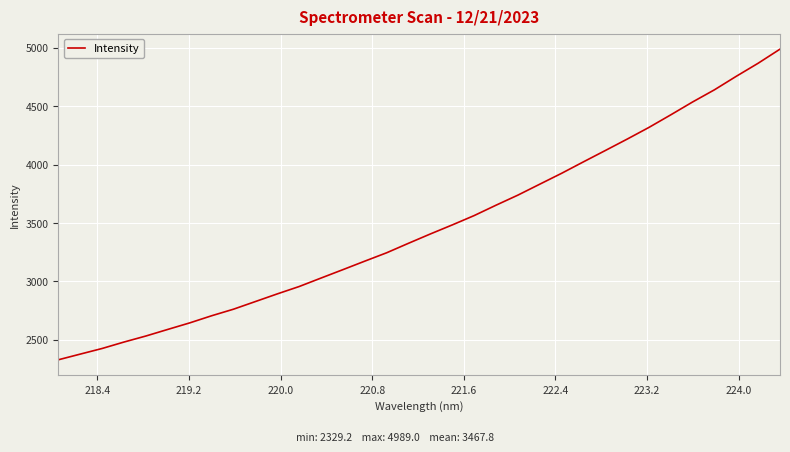

What is the average value?

3467.8